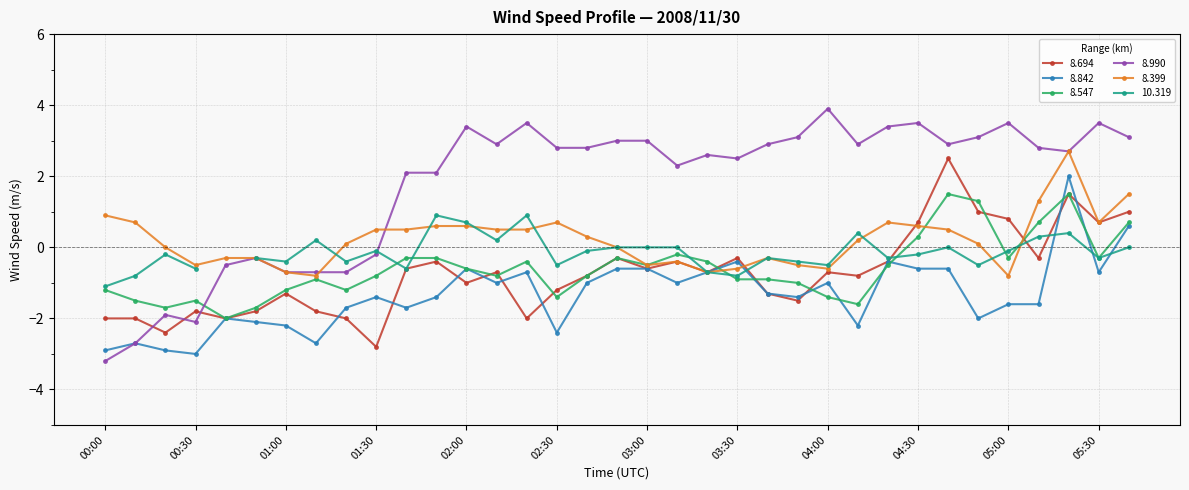

Where does the   8.399 series first go above 0?

00:00